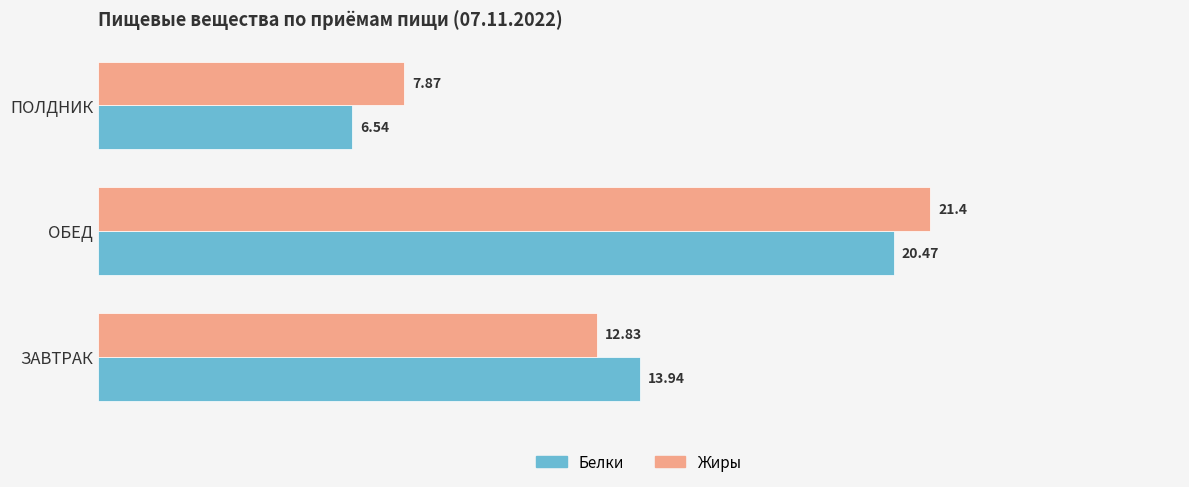

What are all the series names shown in the legend?

Белки, Жиры